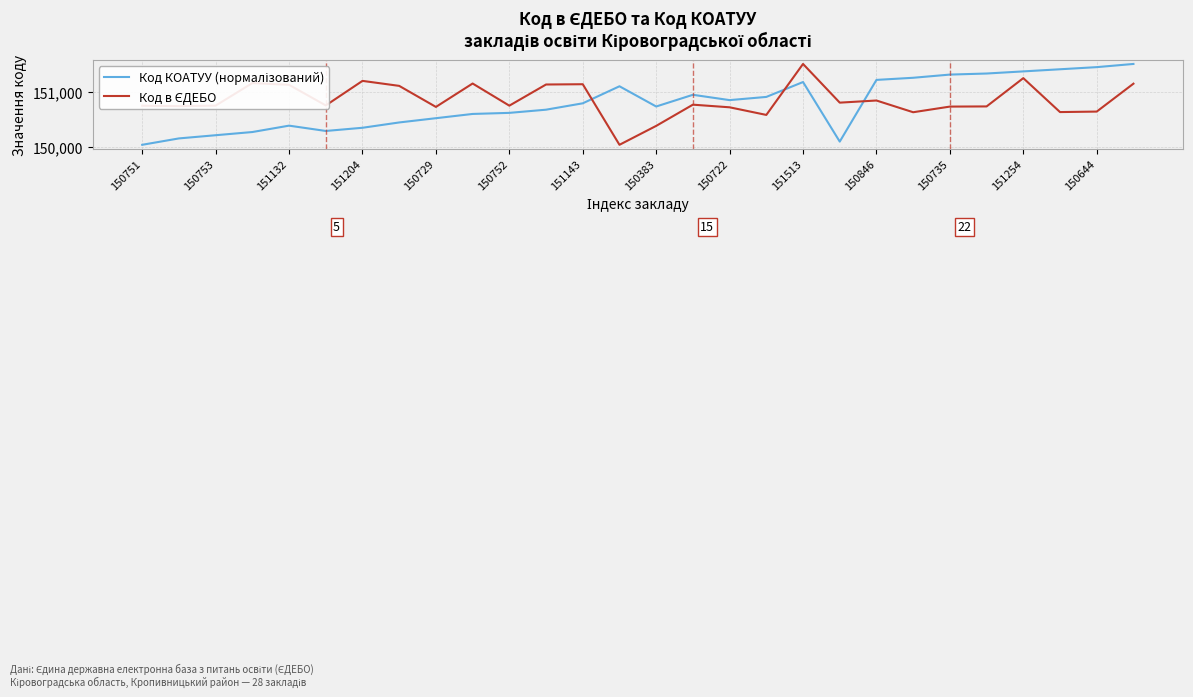

What is the smallest value displayed?

150038.0